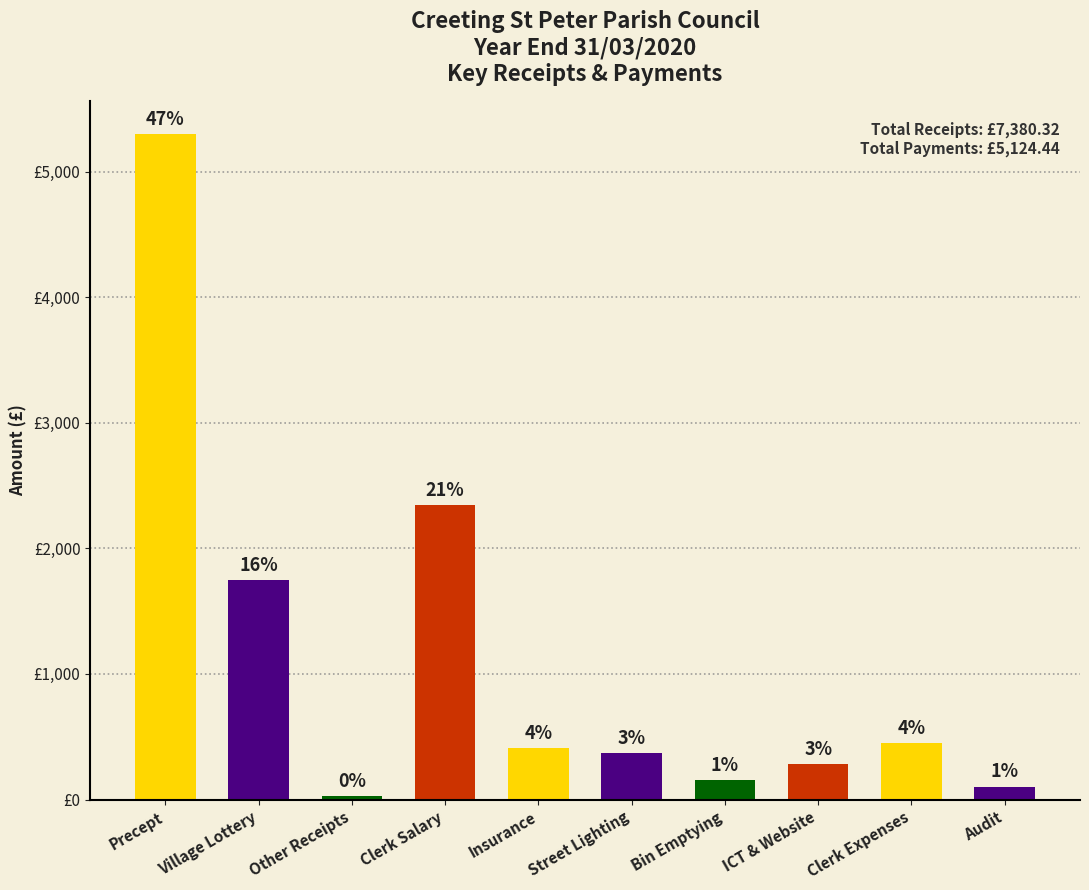

Reading left to right, extract all data points from this chart.

Precept=5300.0	Village Lottery=1750.0	Other Receipts=30.1	Clerk Salary=2344.2	Insurance=411.6	Street Lighting=372.3	Bin Emptying=158.0	ICT & Website=281.4	Clerk Expenses=446.6	Audit=103.8